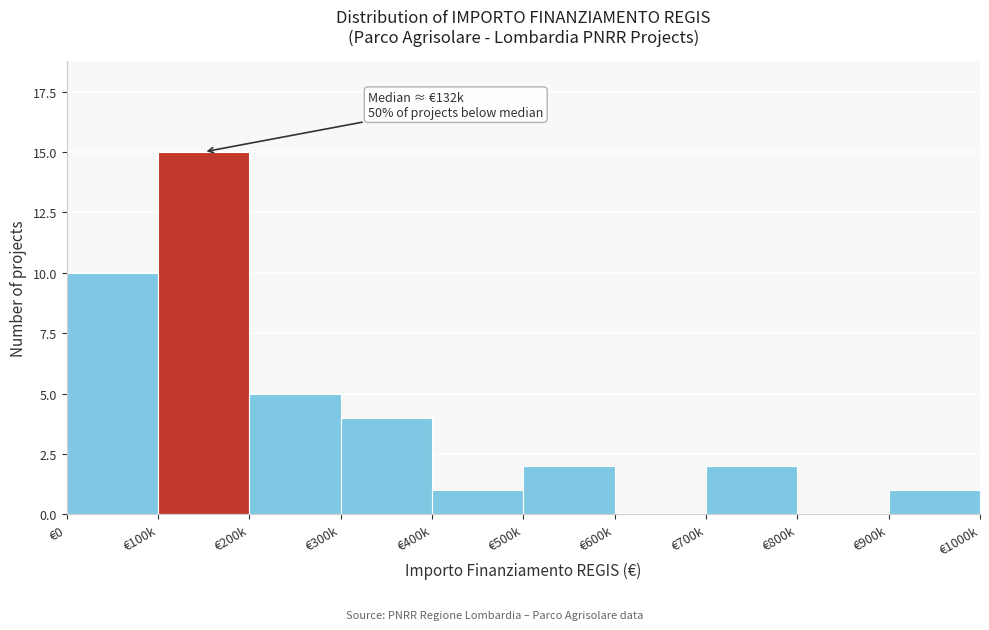

Reading right to left, transcribe all the data shown in this chart.

€900k=1	€800k=0	€700k=2	€600k=0	€500k=2	€400k=1	€300k=4	€200k=5	€100k=15	€0=10